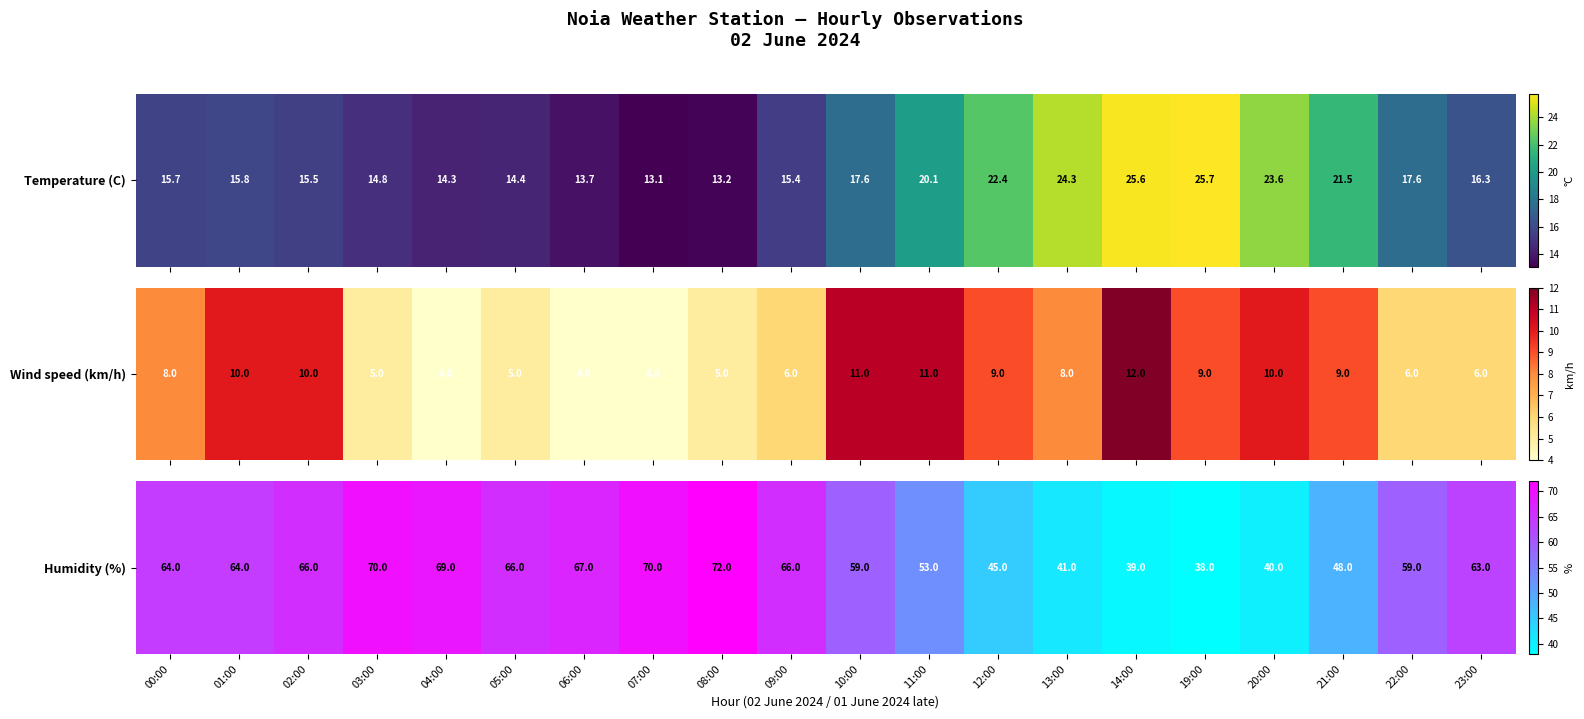

Rank the categories by value from lowest to highest.

19:00, 14:00, 20:00, 13:00, 12:00, 21:00, 11:00, 10:00, 22:00, 23:00, 00:00, 01:00, 02:00, 05:00, 09:00, 06:00, 04:00, 03:00, 07:00, 08:00